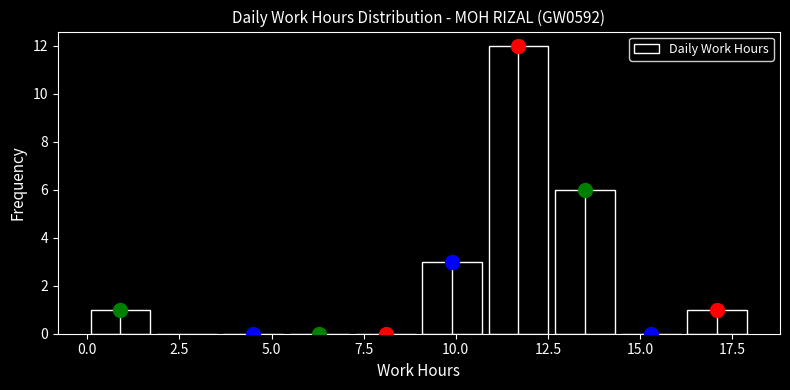

Read against the x-axis, roughly where is the centre of the tallest bar?

11.5